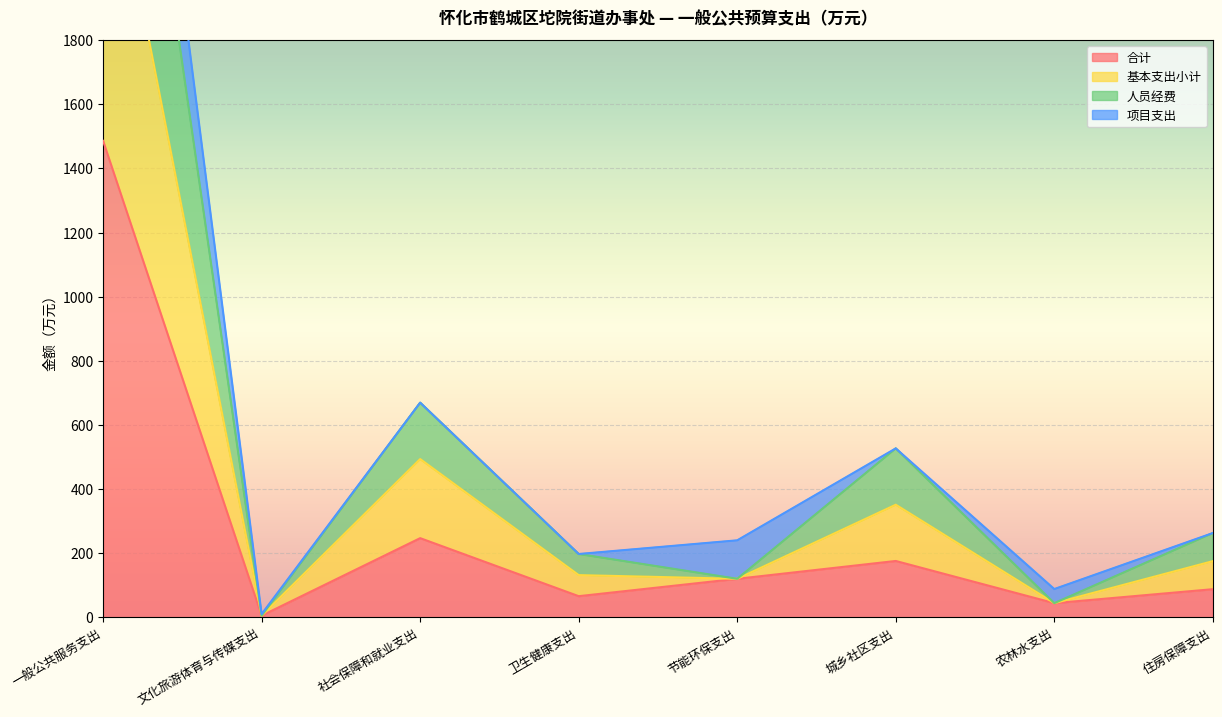

The value of 合计 at 农林水支出 is 44.0. True or false?

True